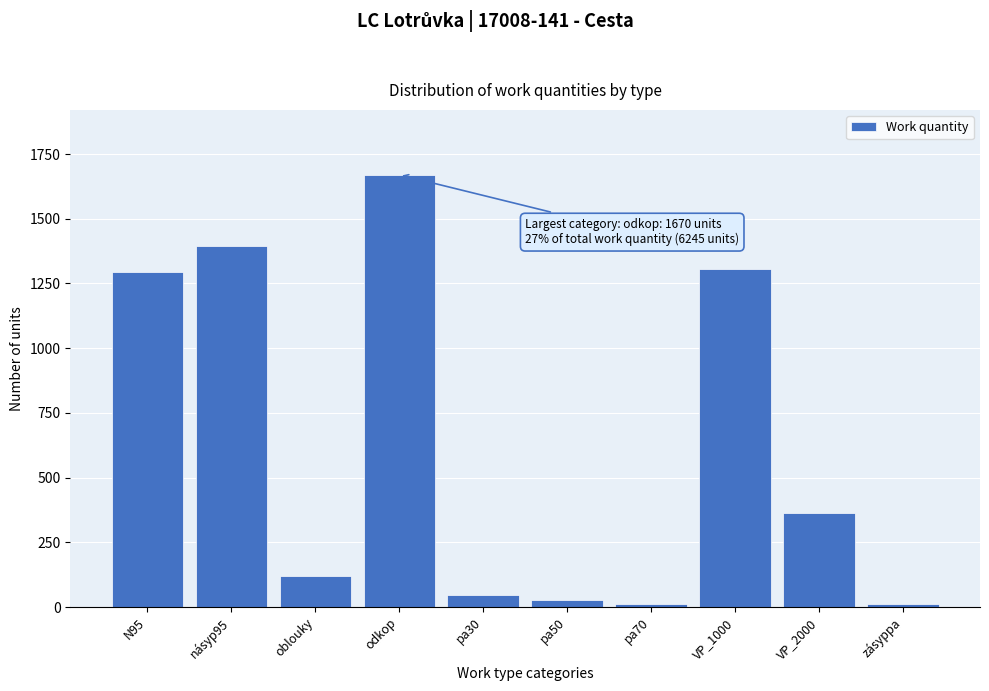

Approximately how many times larger is the value at VP_1000 compared to pa30?

29.0